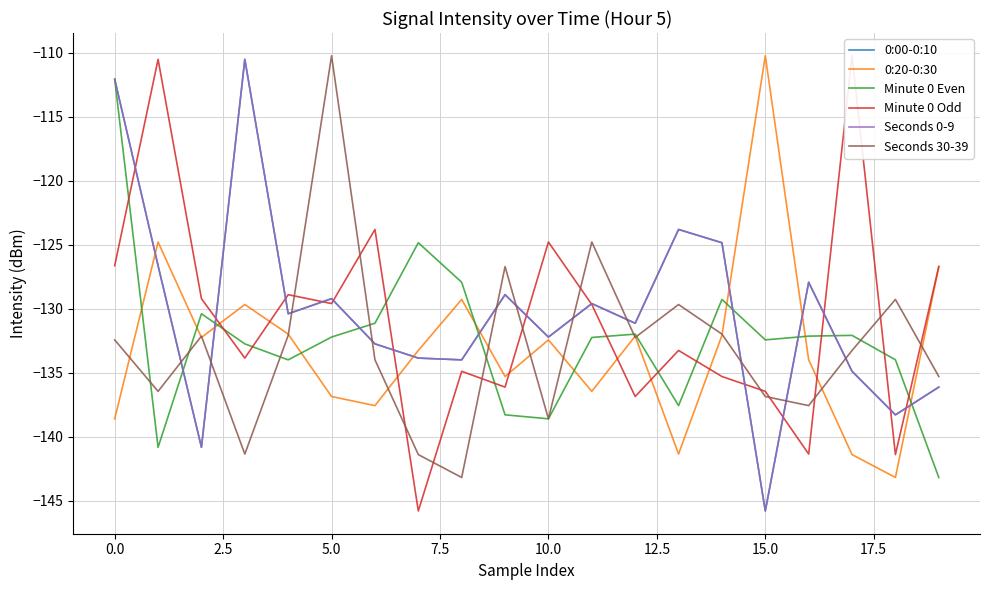

What is the average value of the Minute 0 Even series?

-132.4